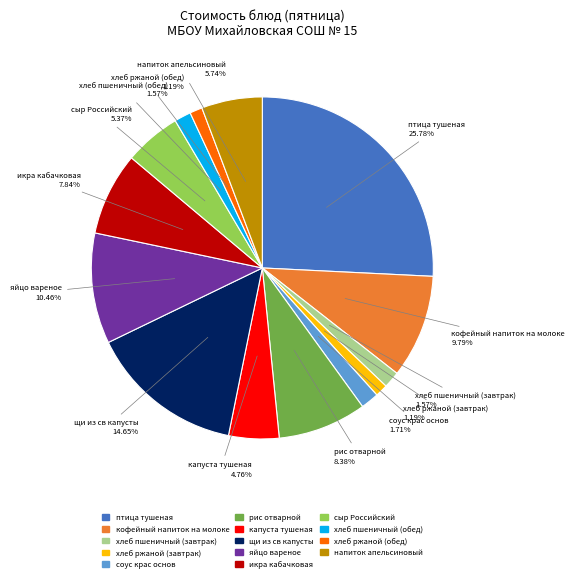

How many slices are in this pie chart?

14